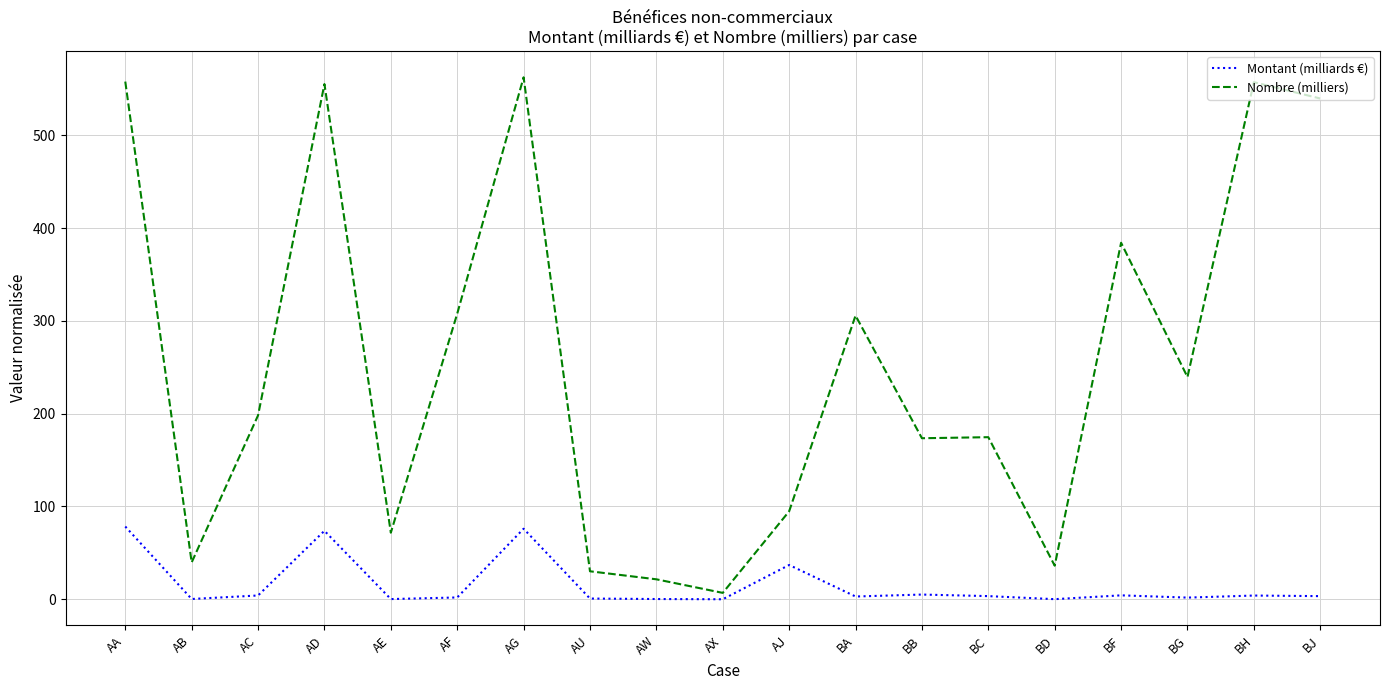

True or false: Nombre (milliers) and Montant (milliards €) intersect in this chart.

False